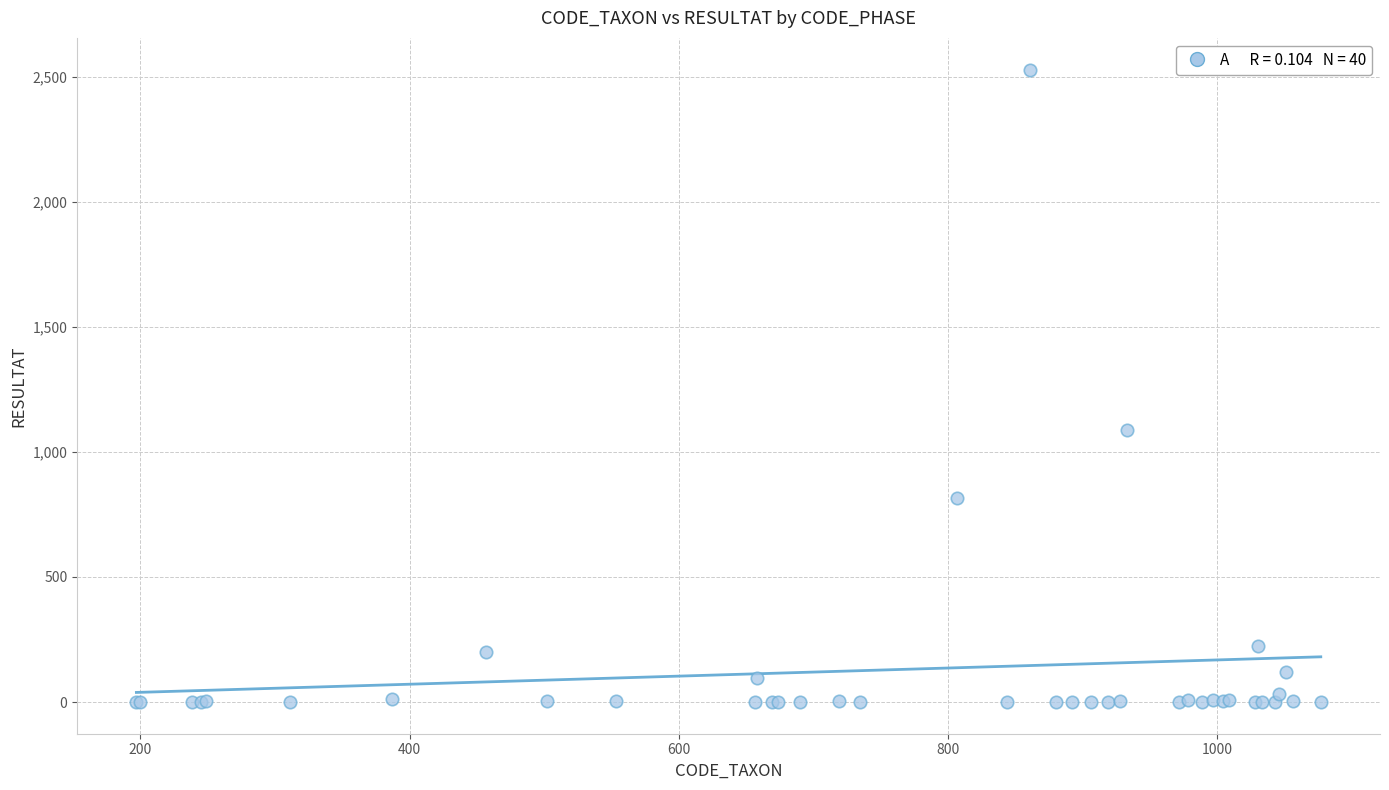

What Y value in the scatter plot is closest to 1264?

1089